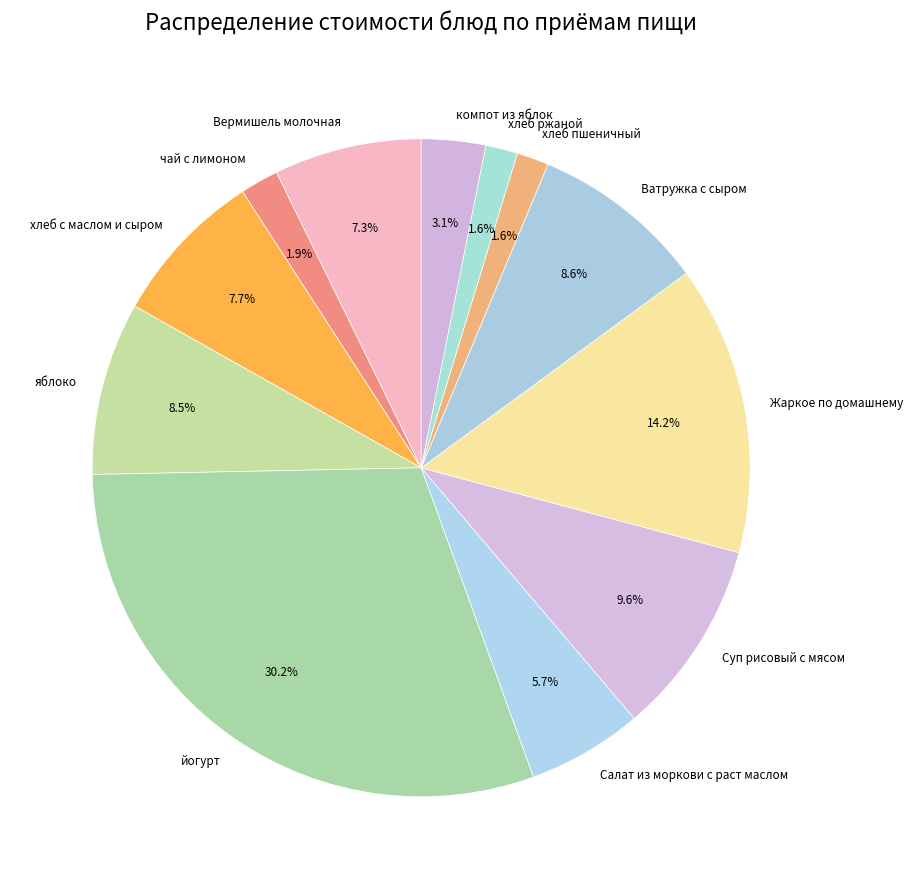

Is it true that йогурт is 20% of the pie?

False